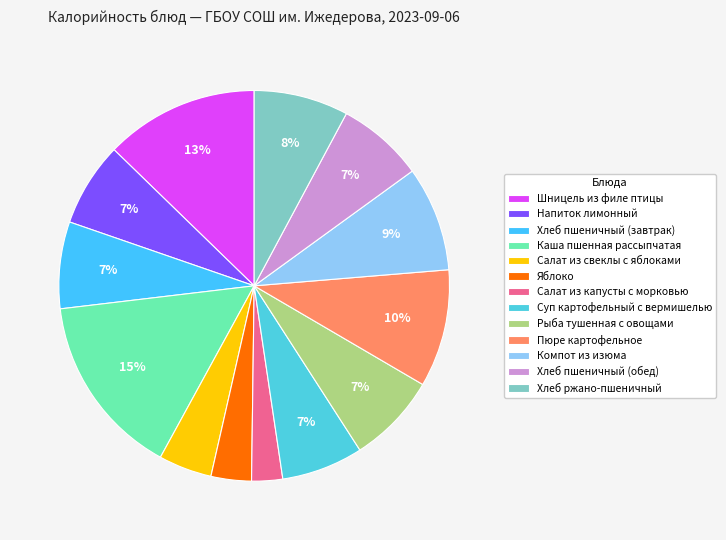

Is the sum of Пюре картофельное and Каша пшенная рассыпчатая greater than half?

No